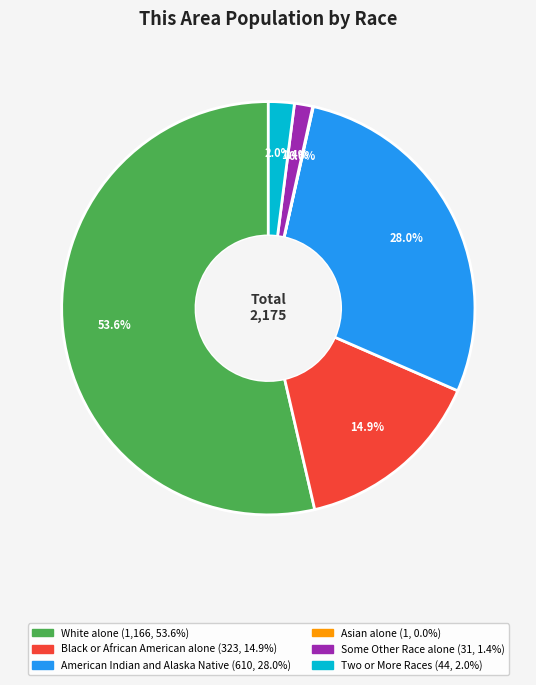

Which category accounts for the majority?

White alone